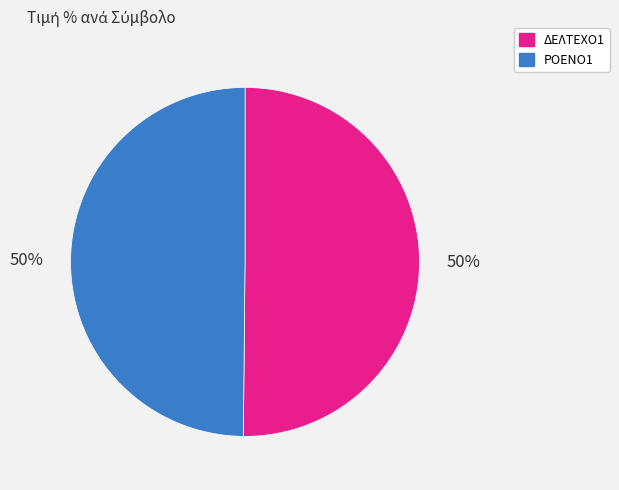

To the nearest percent, what is the combined percentage of ΡΟΕΝΟ1 and ΔΕΛΤΕΧΟ1?

100%